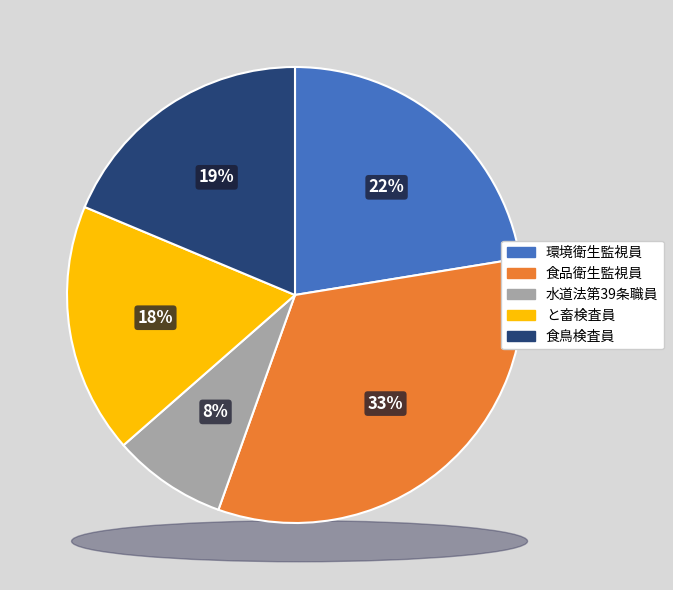

Which slice is the smallest?

水道法第39条職員